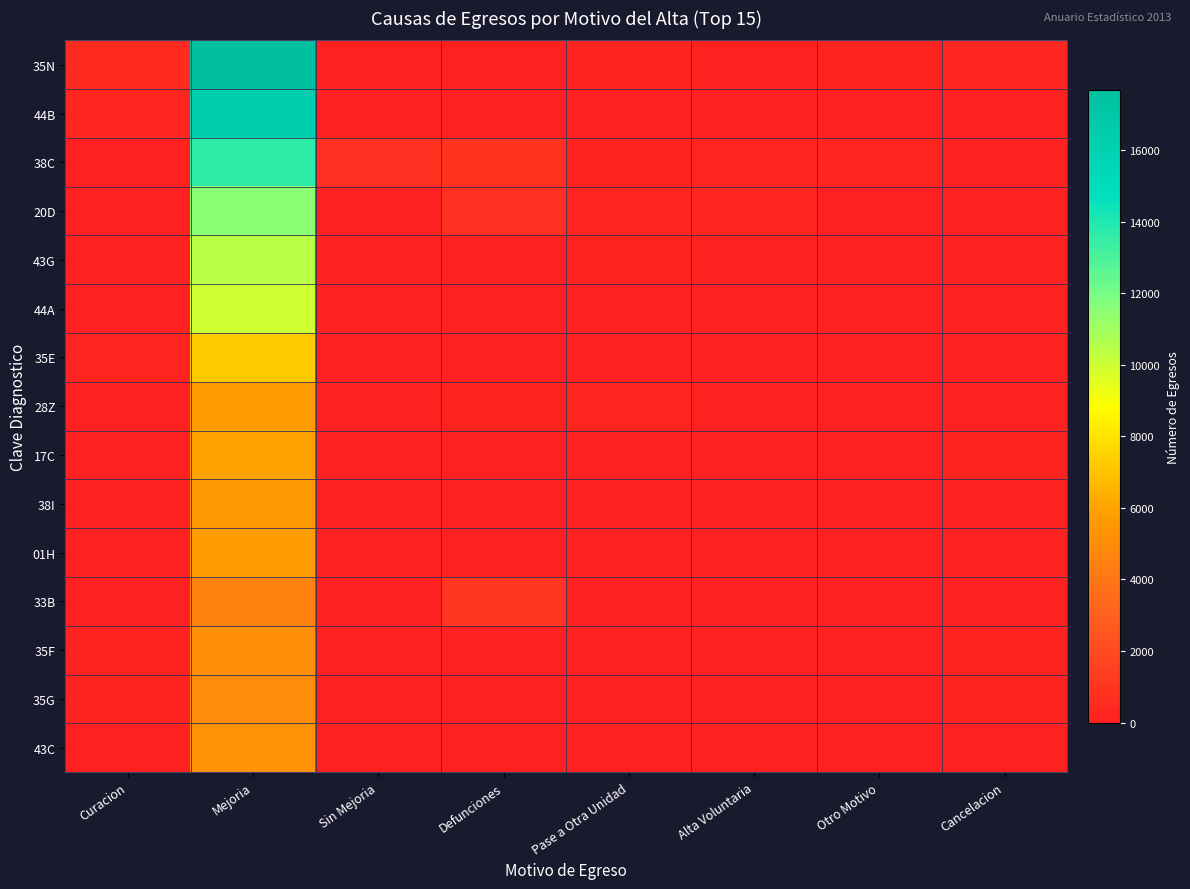

Between Defunciones and Otro Motivo, which series saw the biggest shift?

33B